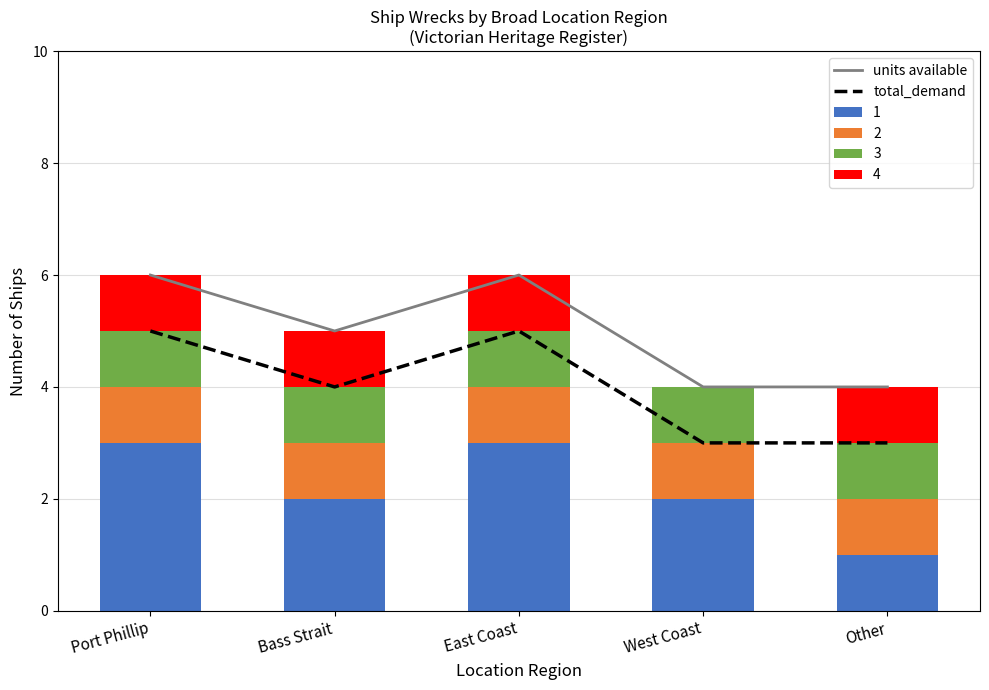

What is the value of the units available bar at the 3rd from the left?

6